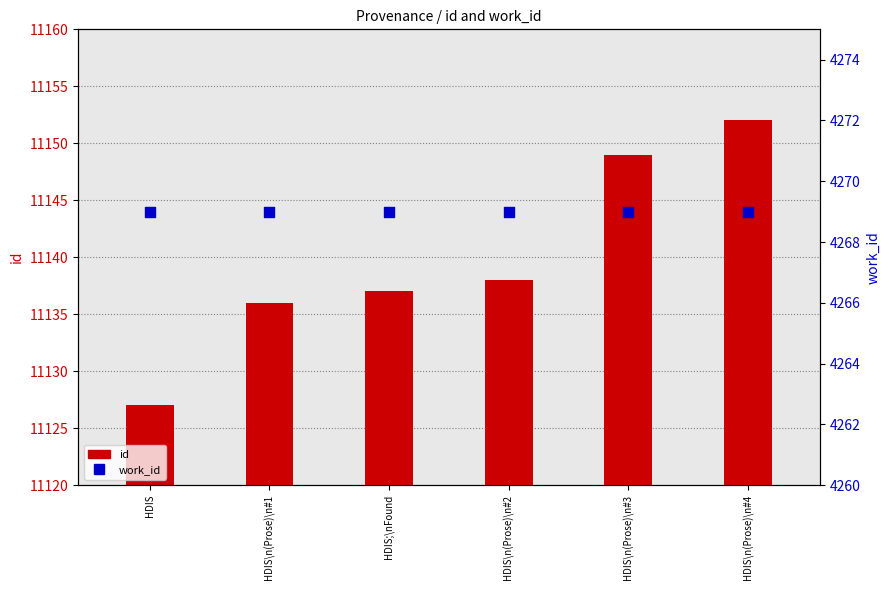

Is the value of id at HDIS greater than the value of work_id at HDIS\n(Prose)\n#1?

Yes